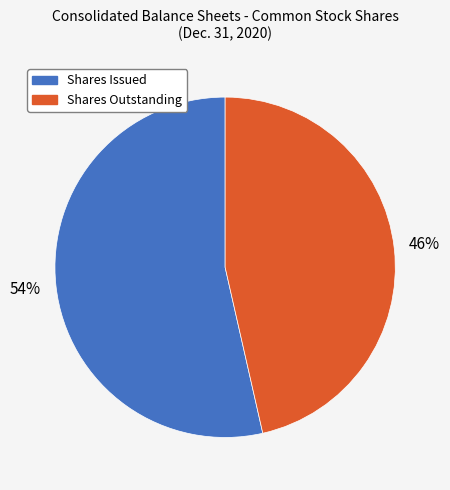

How many slices are in this pie chart?

2